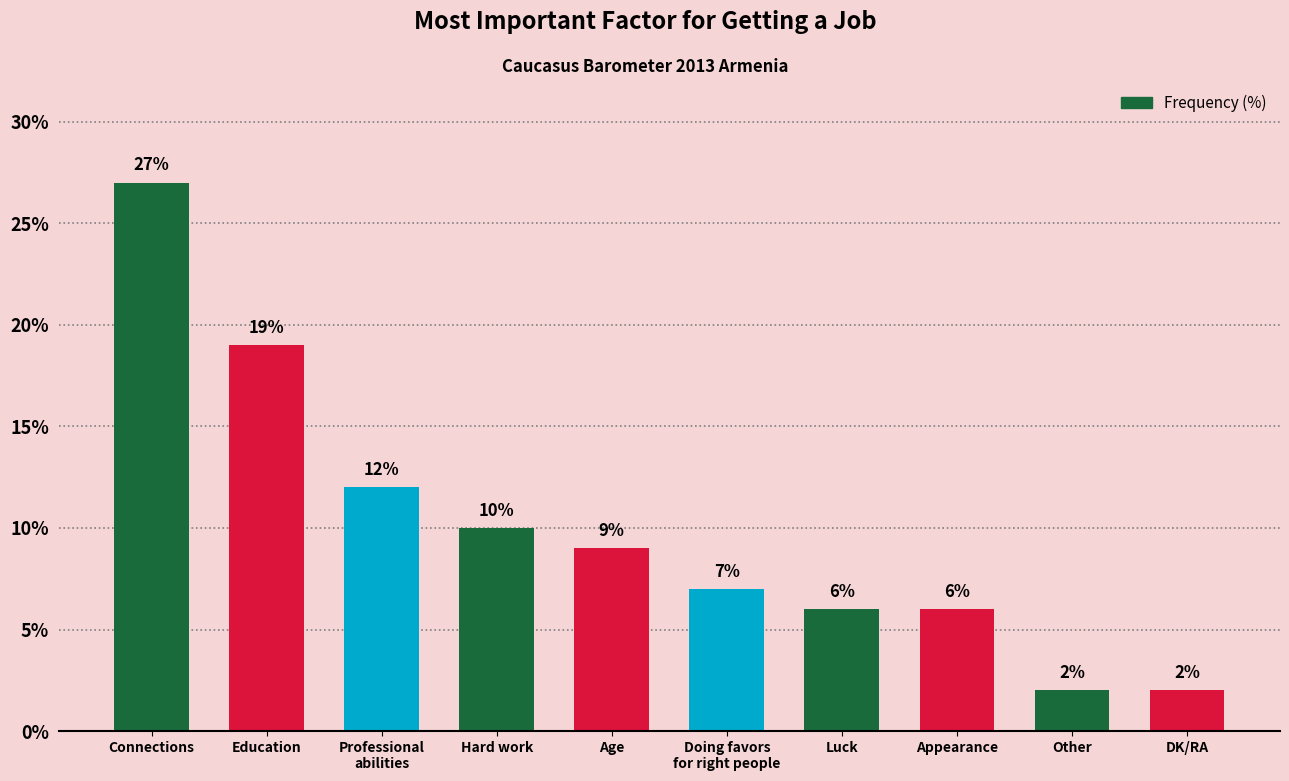

The value at DK/RA is 2. True or false?

True